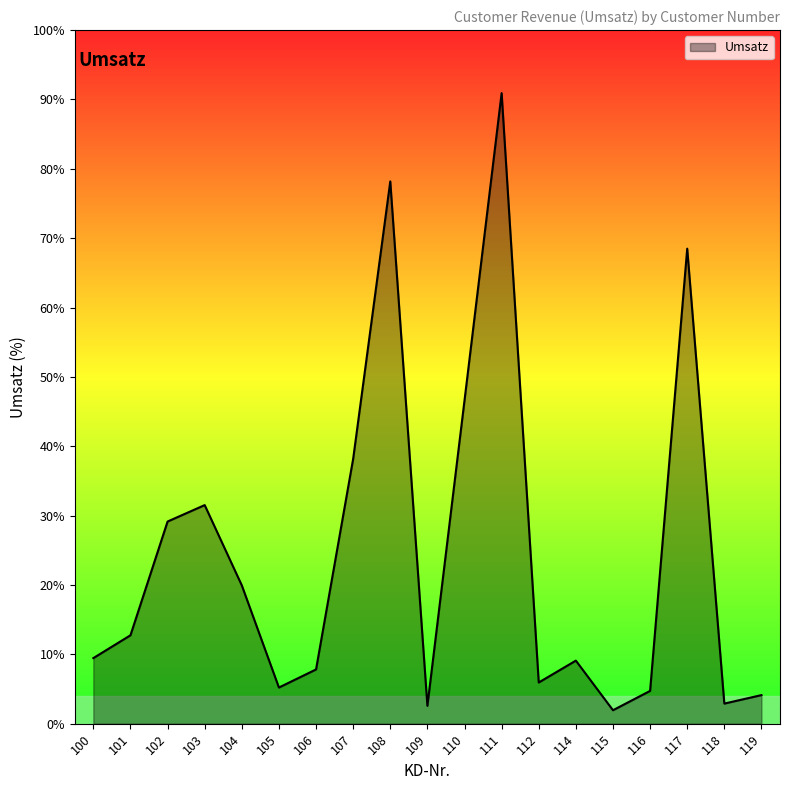

Is this an area chart (filled region under the line)?

Yes